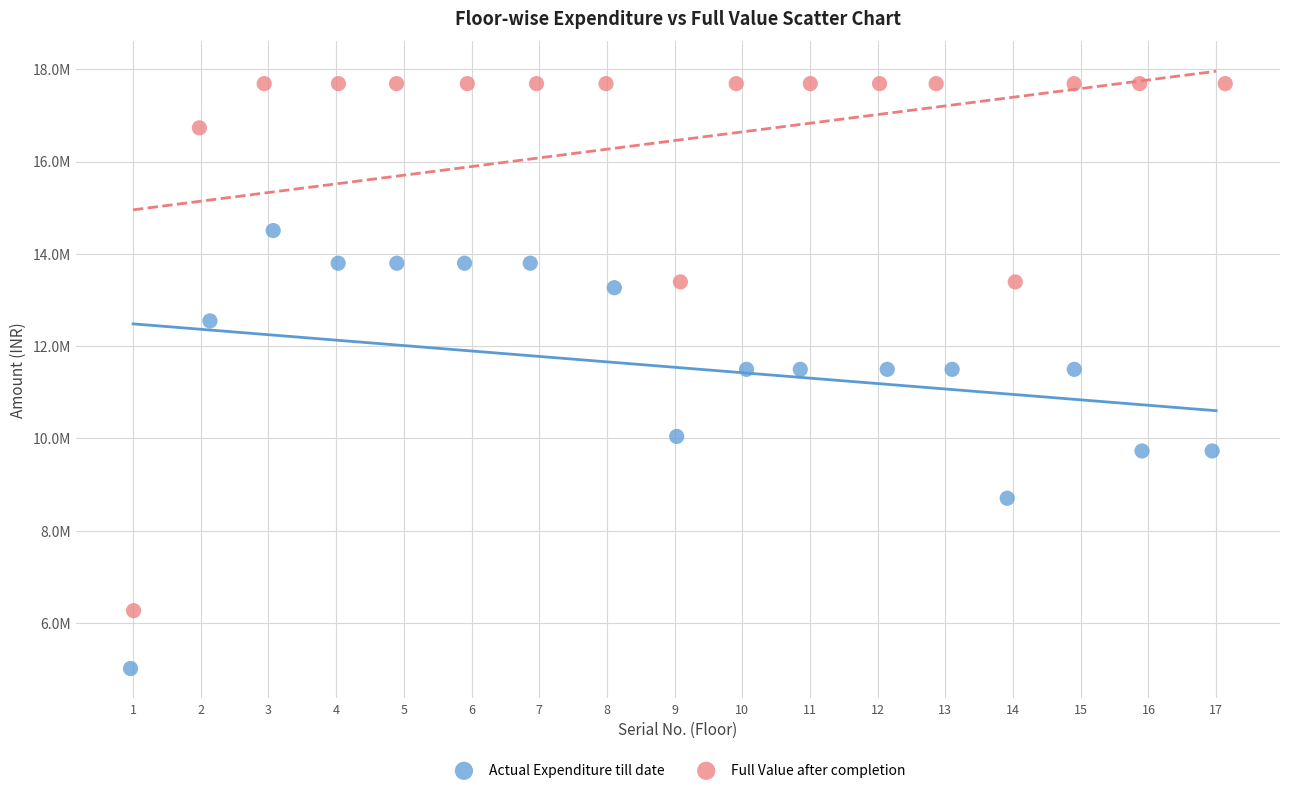

What are all the series names shown in the legend?

Actual Expenditure till date, Full Value after completion